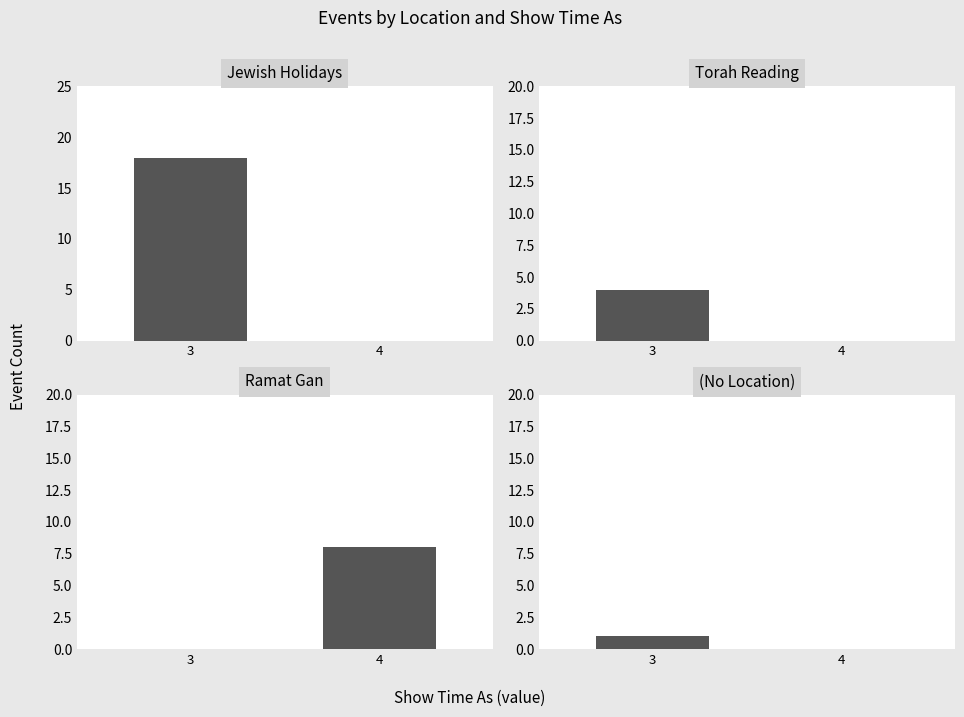

The value of (No Location) at 4 is 1. True or false?

False